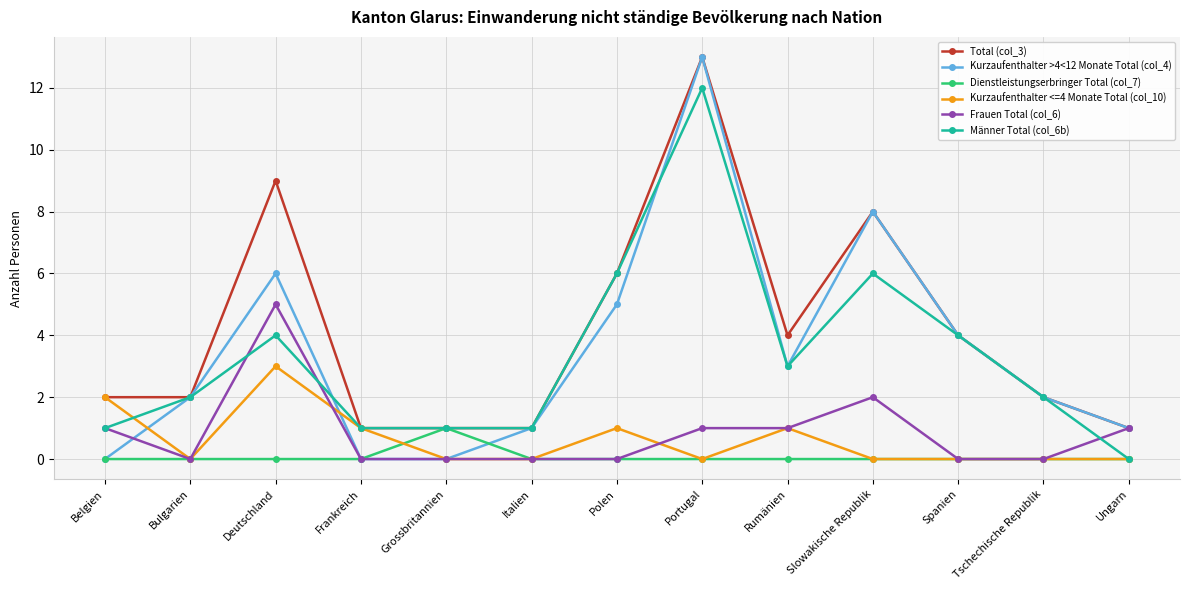

How many categories are shown in the chart?

13